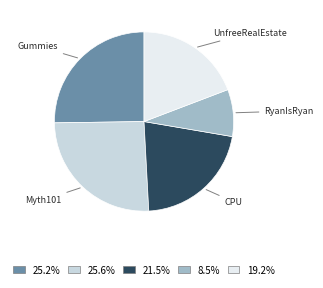

Is there any slice that represents more than half of the pie?

No